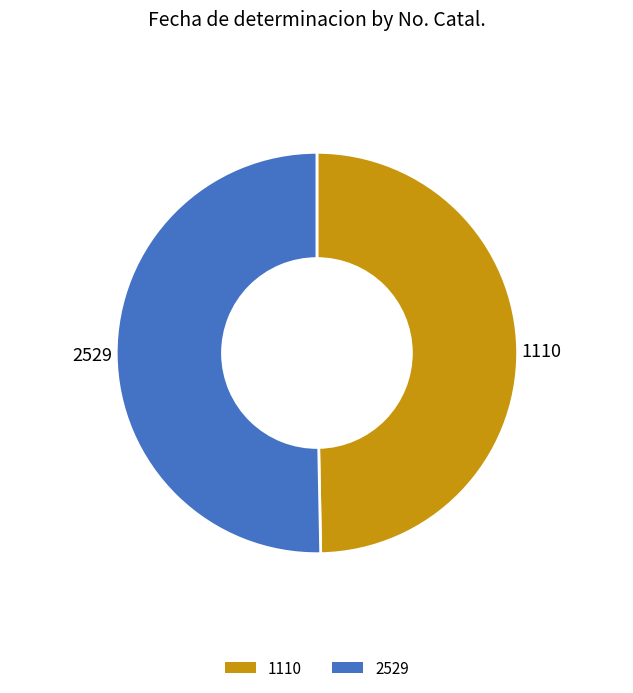

How many slices are in this pie chart?

2